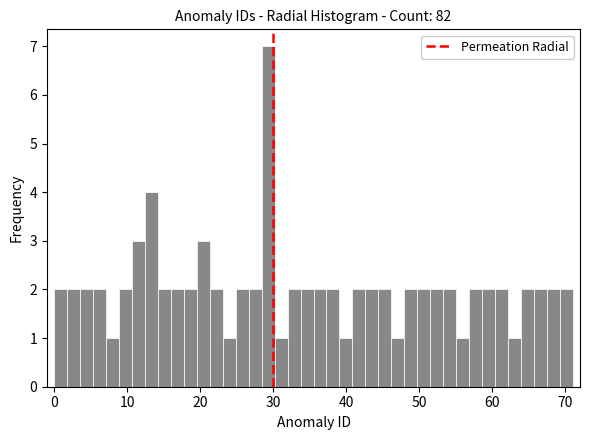

Around what value on the x-axis is the tallest bar? Give the approximate position of its centre, as read against the axis.

29